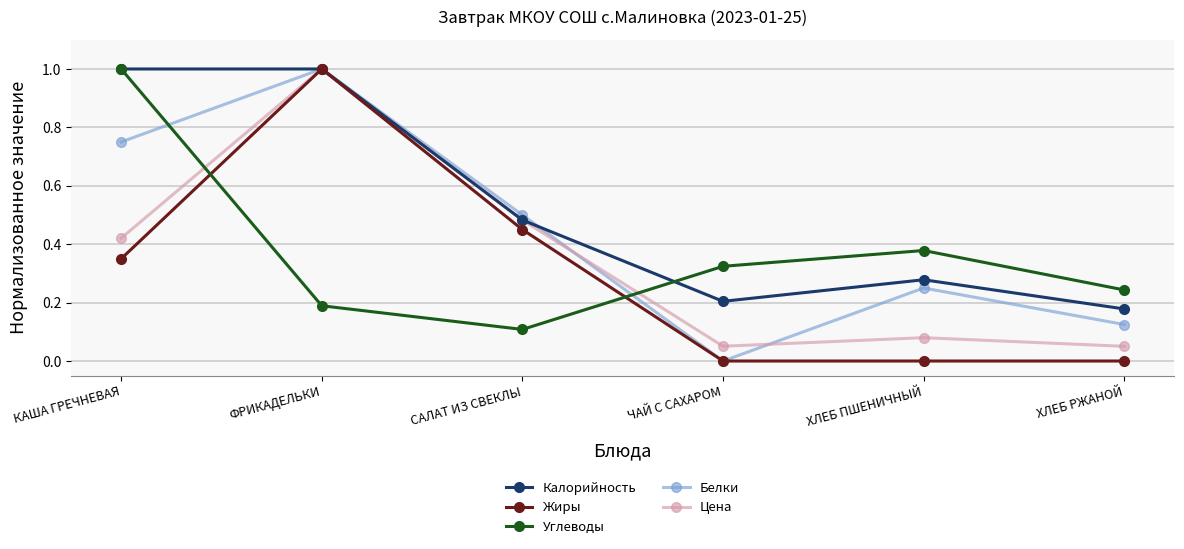

Rank the categories by Белки value from highest to lowest.

ФРИКАДЕЛЬКИ, КАША ГРЕЧНЕВАЯ, САЛАТ ИЗ СВЕКЛЫ, ХЛЕБ ПШЕНИЧНЫЙ, ХЛЕБ РЖАНОЙ, ЧАЙ С САХАРОМ